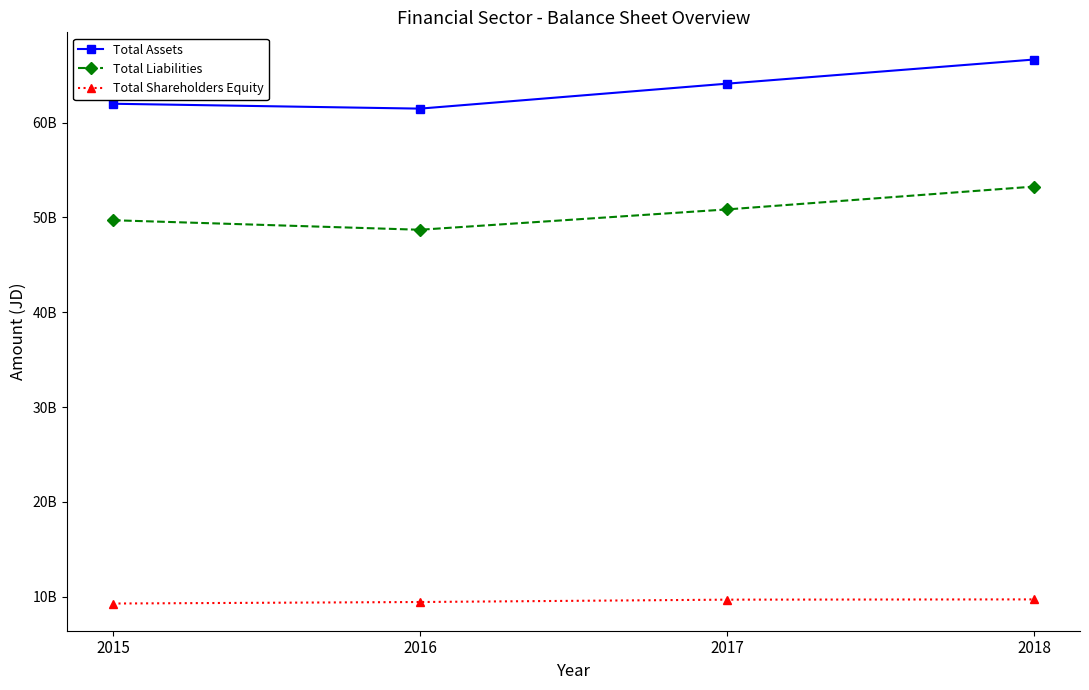

True or false: Total Assets has more than 1 interior local peaks.

False